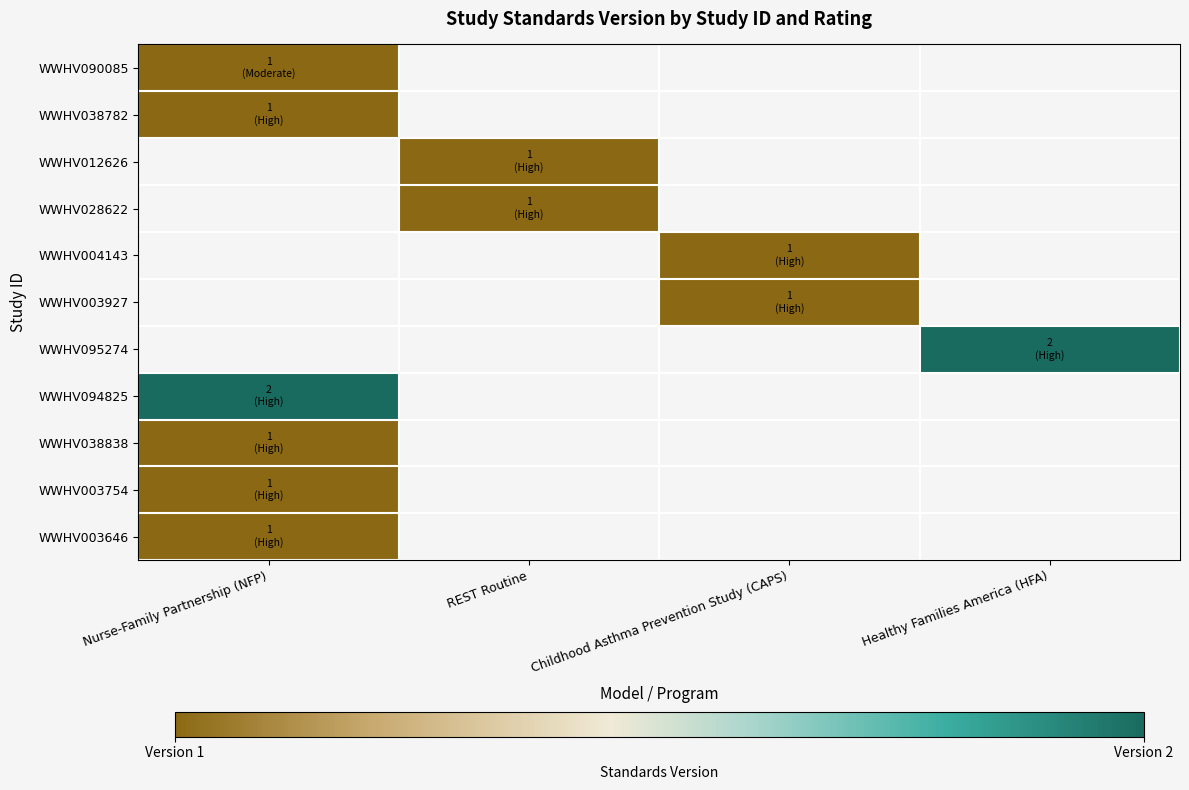

What is the spread (max minus min) of values at Nurse-Family Partnership (NFP)?

1.0